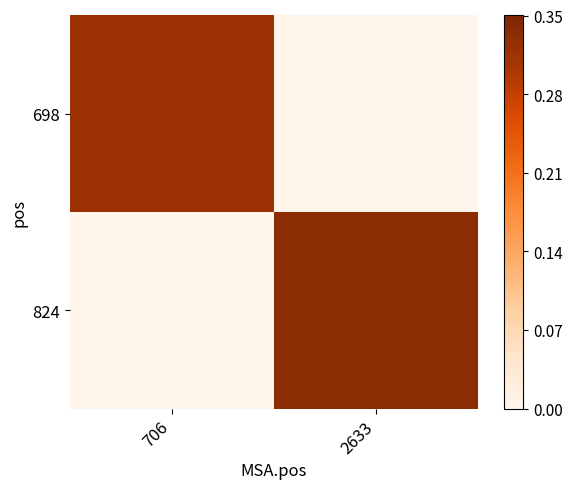

Count the number of data series in this chart.

2